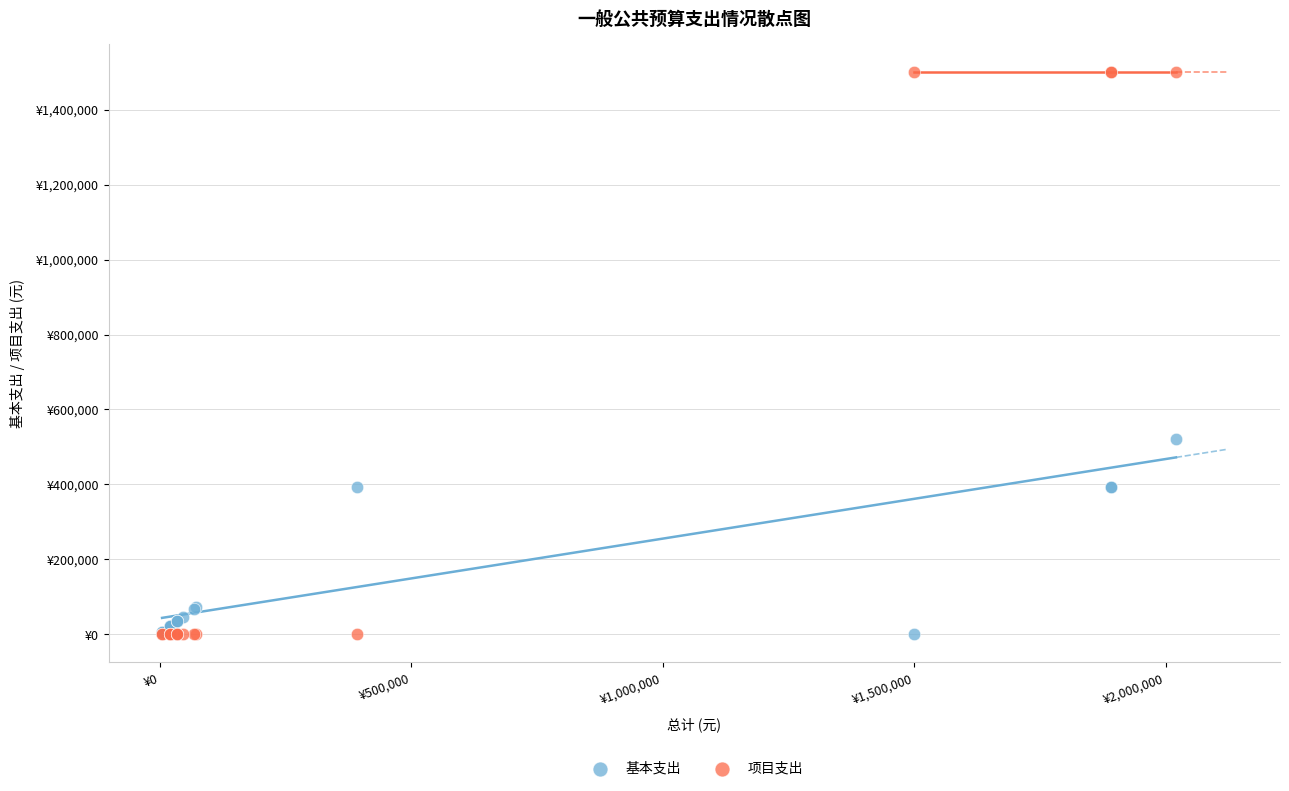

Which series reaches the maximum Y coordinate?

项目支出